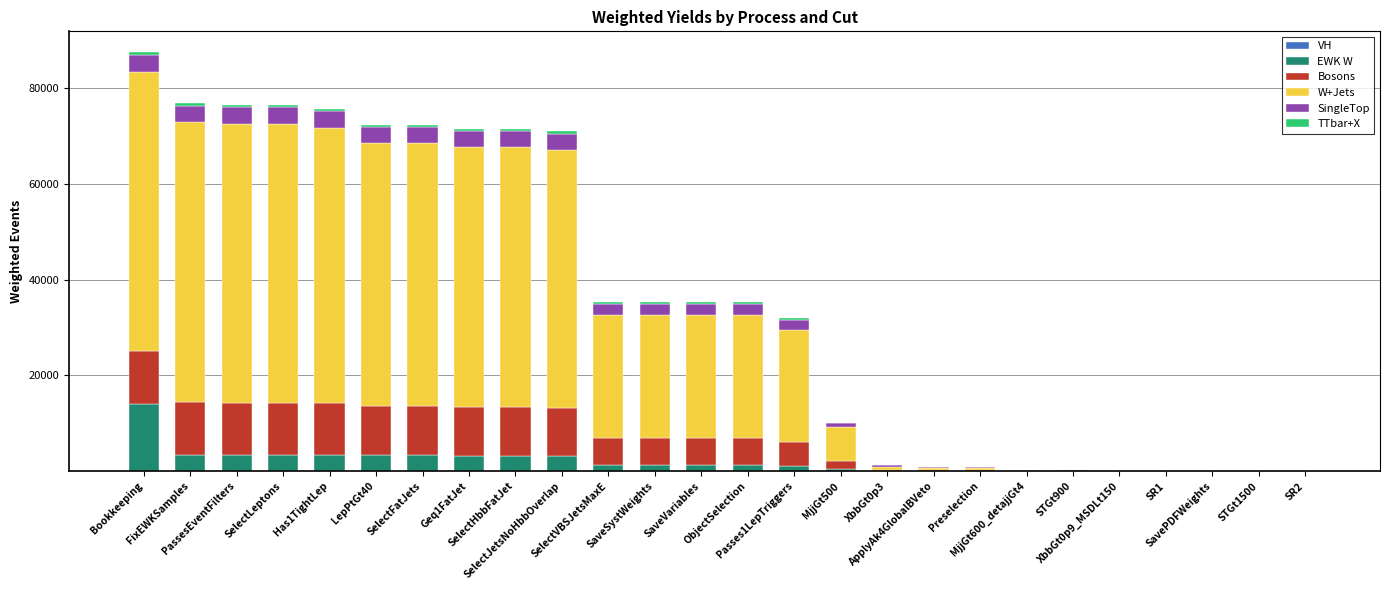

Which series has the largest total across all categories?

W+Jets